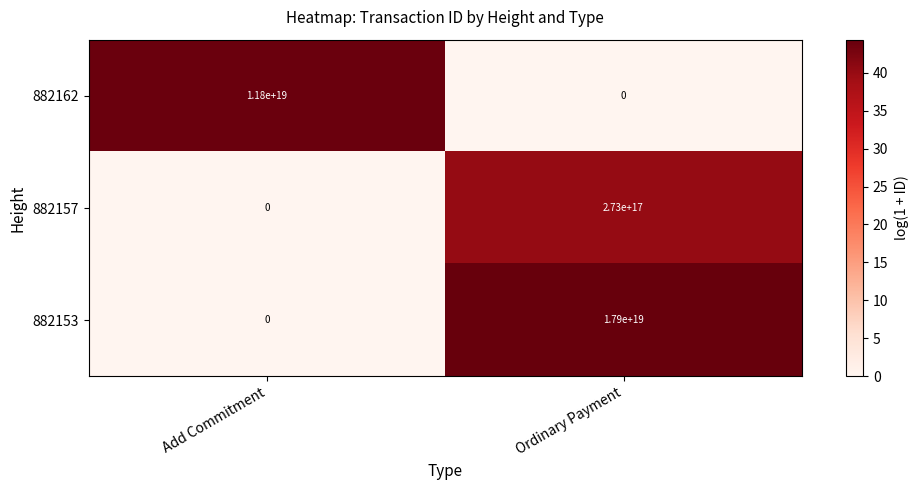

Which series has the largest total across all categories?

882153